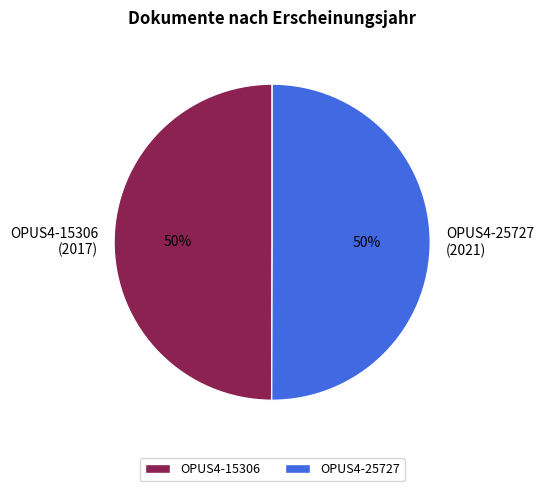

Count the number of slices in the pie.

2